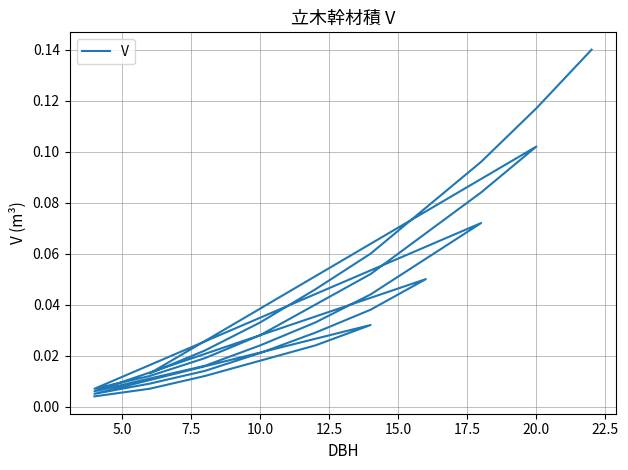

The value at 28 is 0.1. True or false?

False